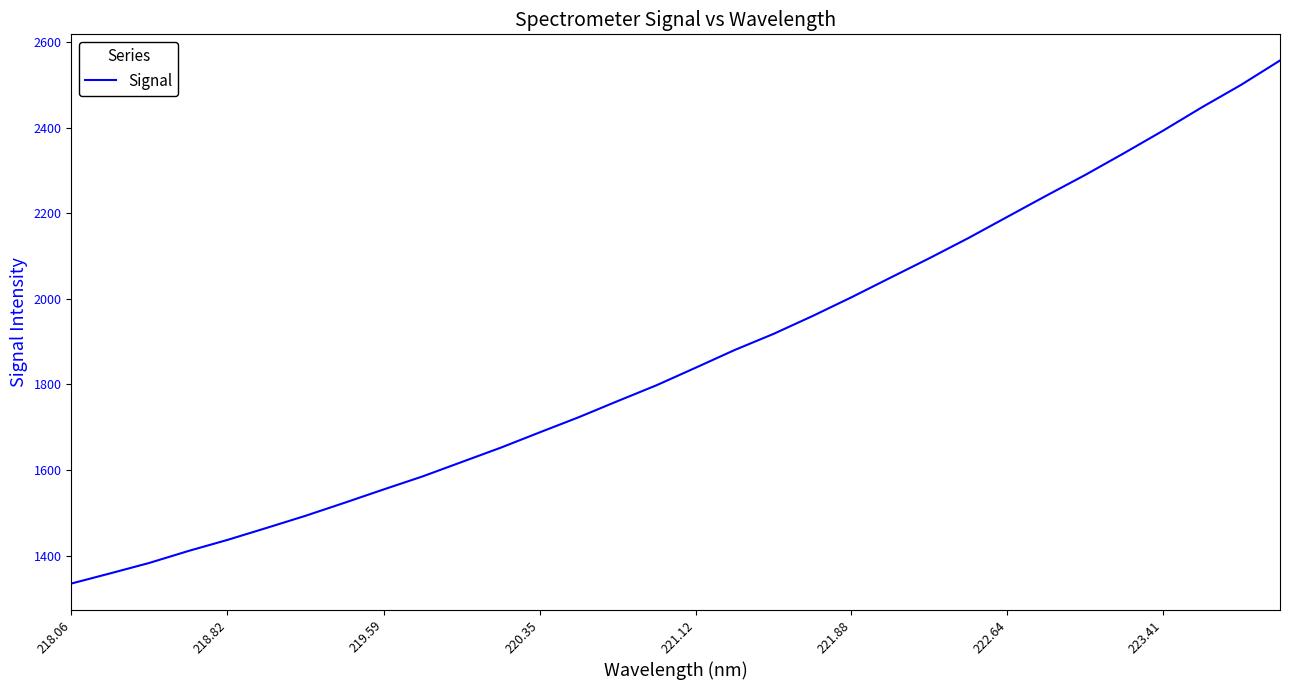

What is the maximum value shown in the chart?

2557.0